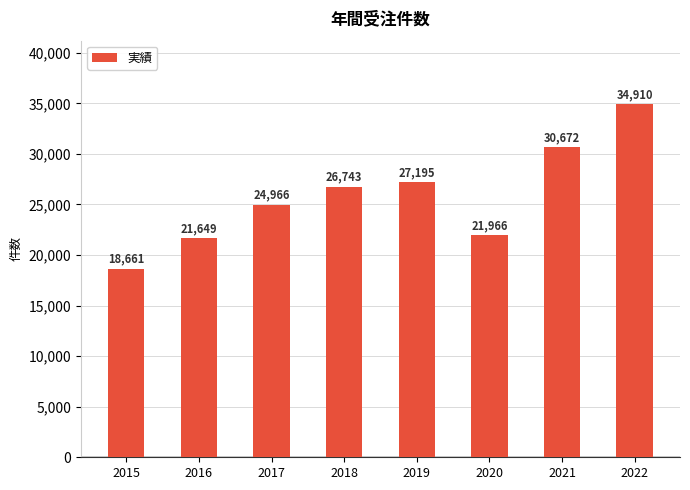

Reading left to right, transcribe all the data shown in this chart.

18661	21649	24966	26743	27195	21966	30672	34910